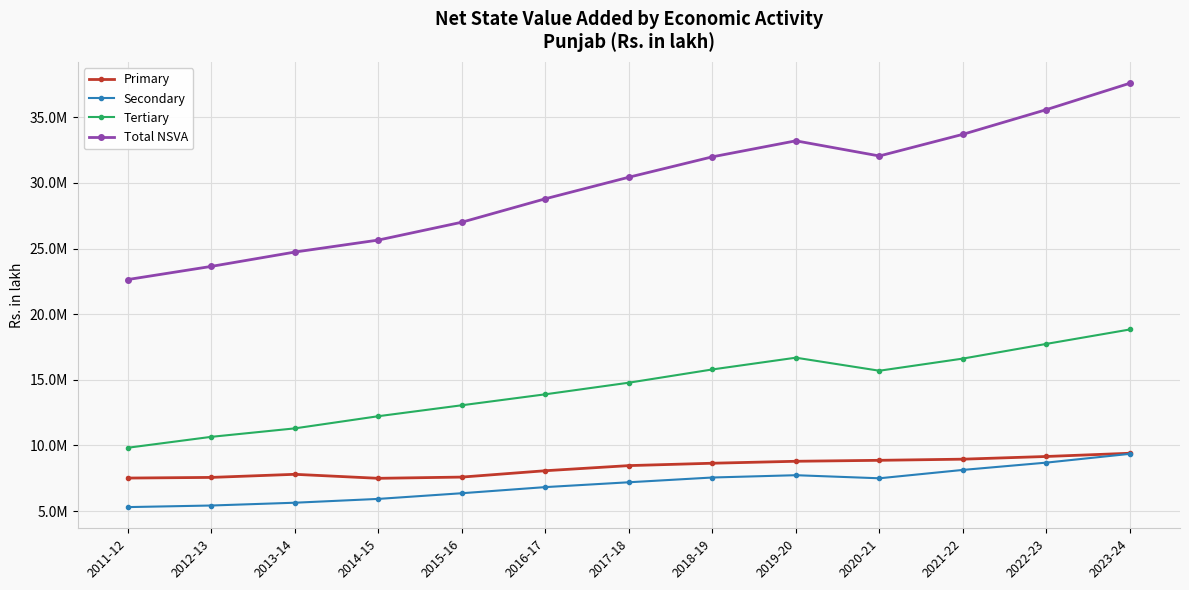

What is the value of the Total NSVA point at the 9th from the left?

33206827.8